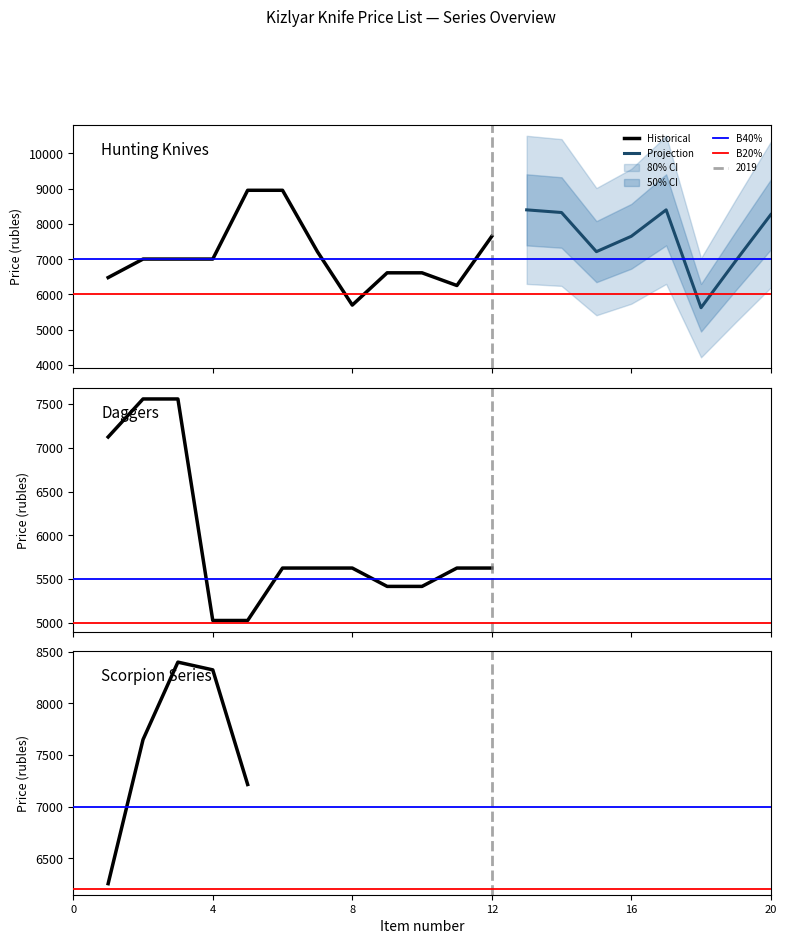

Does the chart have visible grid lines?

No